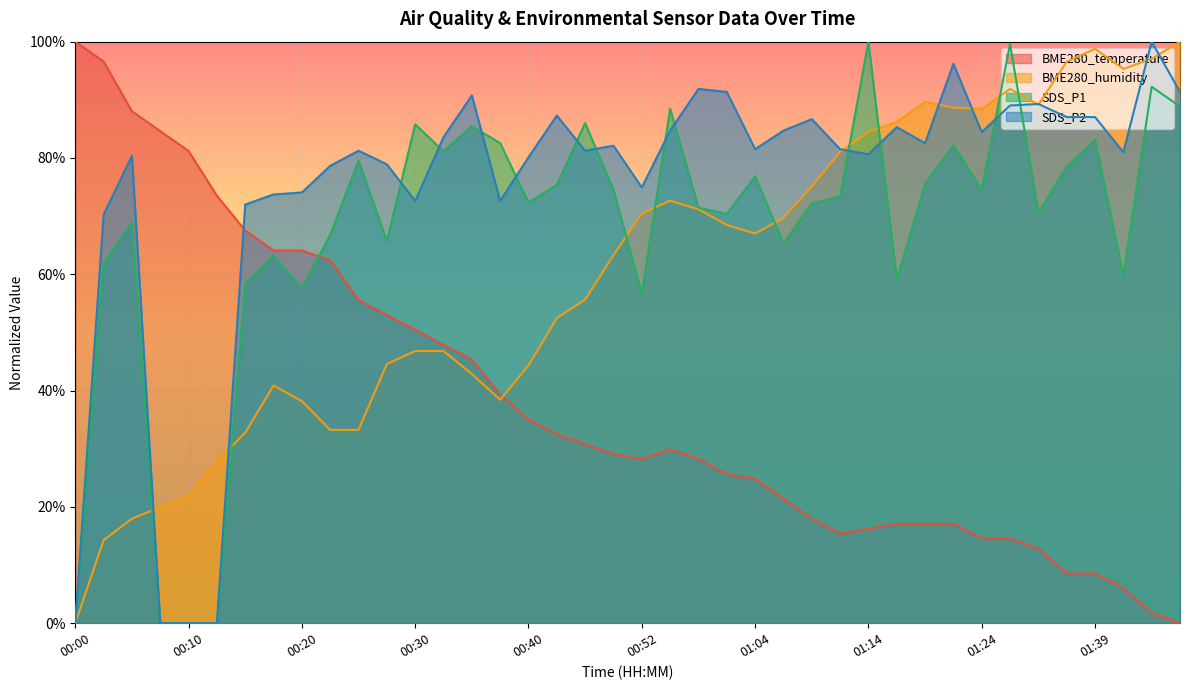

Between 00:03 and 01:11, which series saw the biggest shift?

BME280_temperature